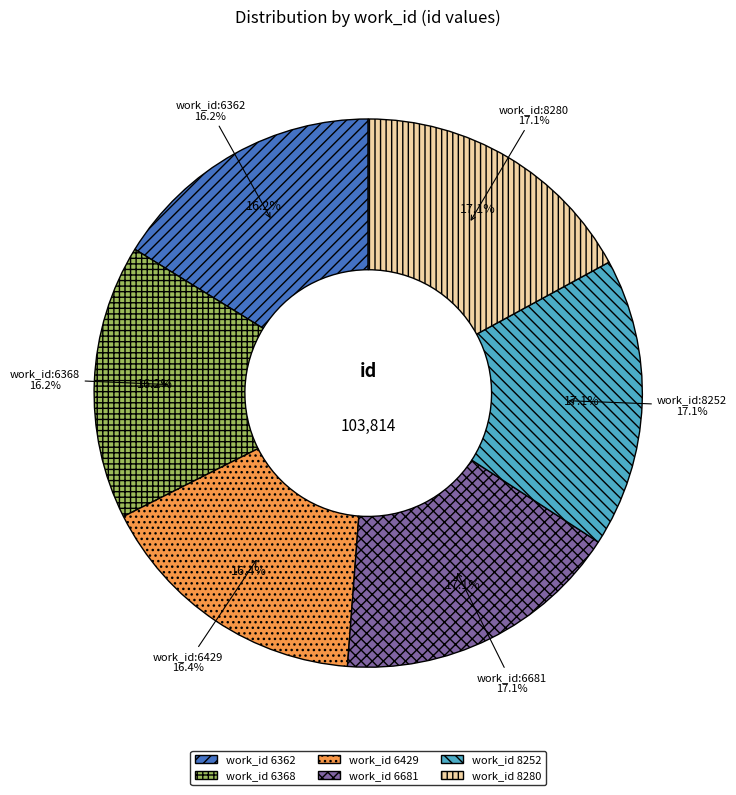

What is the largest slice in the pie chart?

8280